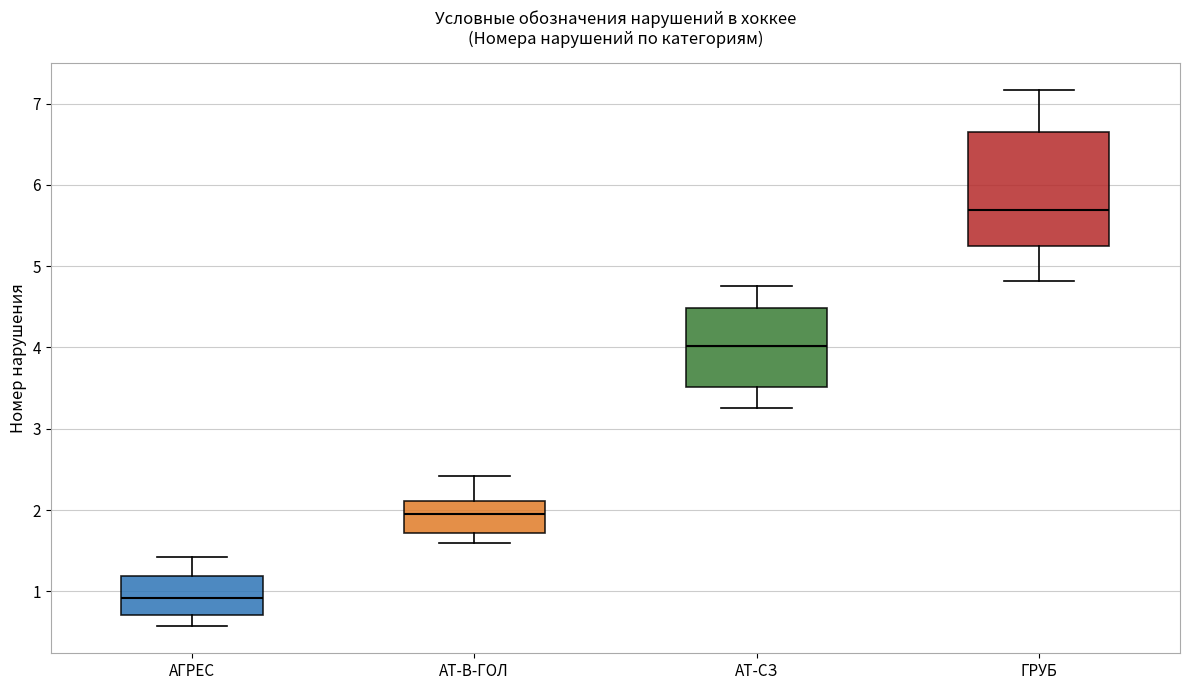

Reading left to right, transcribe this box plot: for each box, give where its median line is, the range the box spans, and where its two whiskers end, as read against the y-axis. The values are not printed on the chart, so give them approximately, as read against the axis.

АГРЕС: median 0.9, box 0.7 to 1.2, whiskers 0.6 to 1.4
АТ-В-ГОЛ: median 2.0, box 1.7 to 2.1, whiskers 1.6 to 2.4
АТ-СЗ: median 4.0, box 3.5 to 4.5, whiskers 3.3 to 4.8
ГРУБ: median 5.7, box 5.2 to 6.7, whiskers 4.8 to 7.2